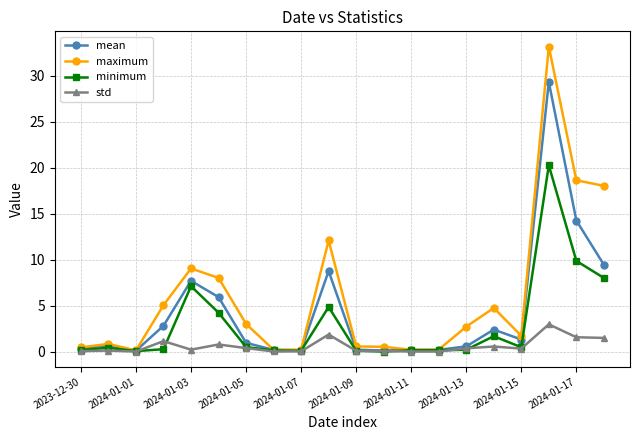

Rank the series by their maximum value, from lowest to highest.

std, minimum, mean, maximum